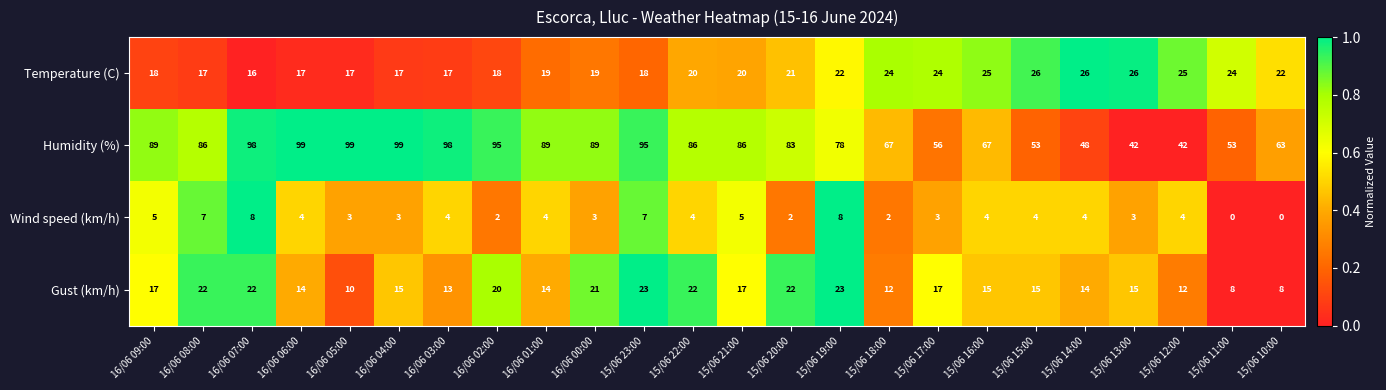

Which series has the widest spread of values?

Humidity (%)